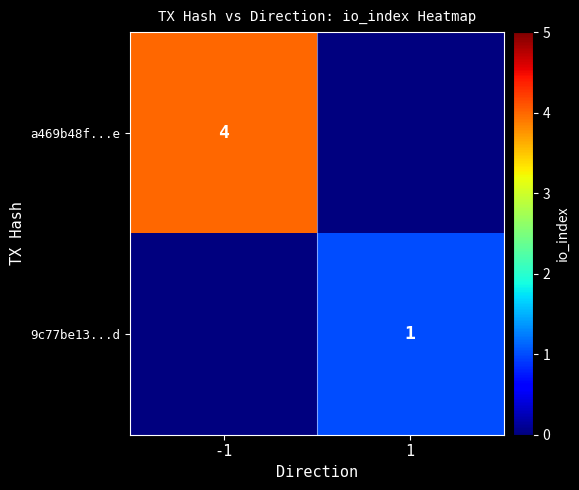

Is the value of a469b48f...e at -1 greater than the value of 9c77be13...d at 1?

Yes